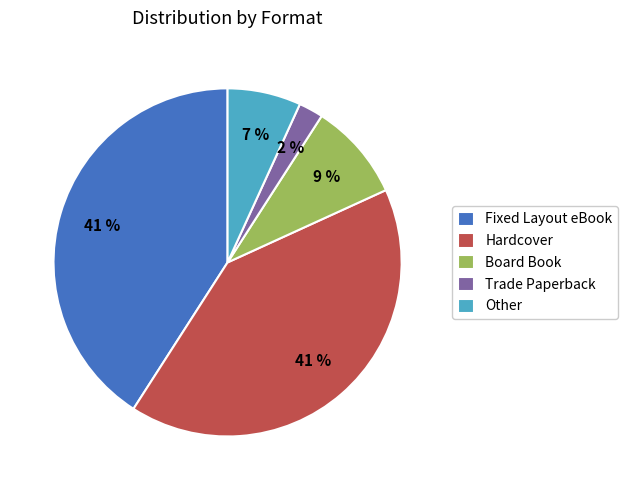

Is there any slice that represents more than half of the pie?

No